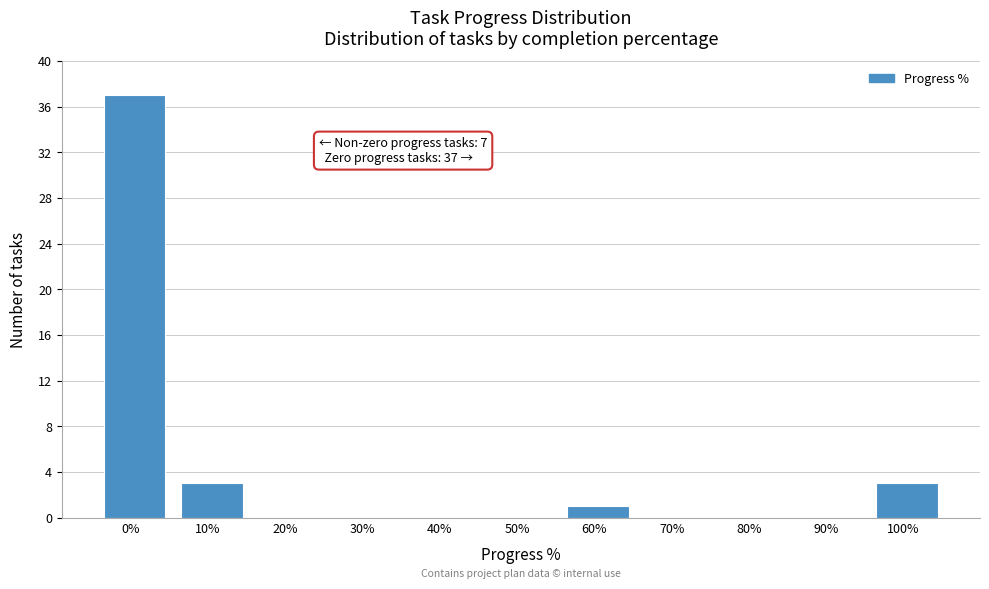

Reading left to right, extract all data points from this chart.

0%=37	10%=3	20%=0	30%=0	40%=0	50%=0	60%=1	70%=0	80%=0	90%=0	100%=3